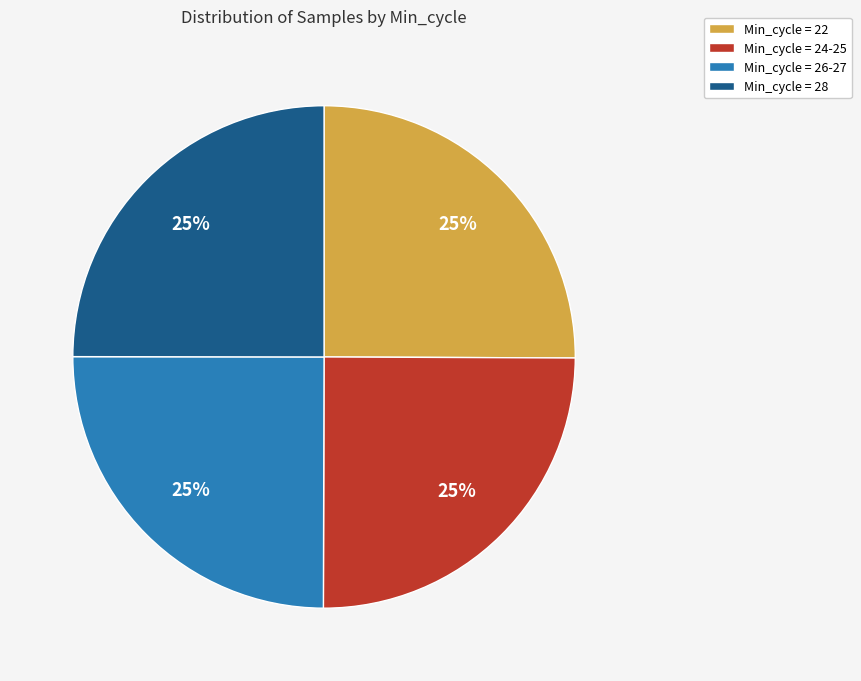

Approximately how many times larger is the value at Min_cycle = 28 compared to Min_cycle = 26-27?

1.0